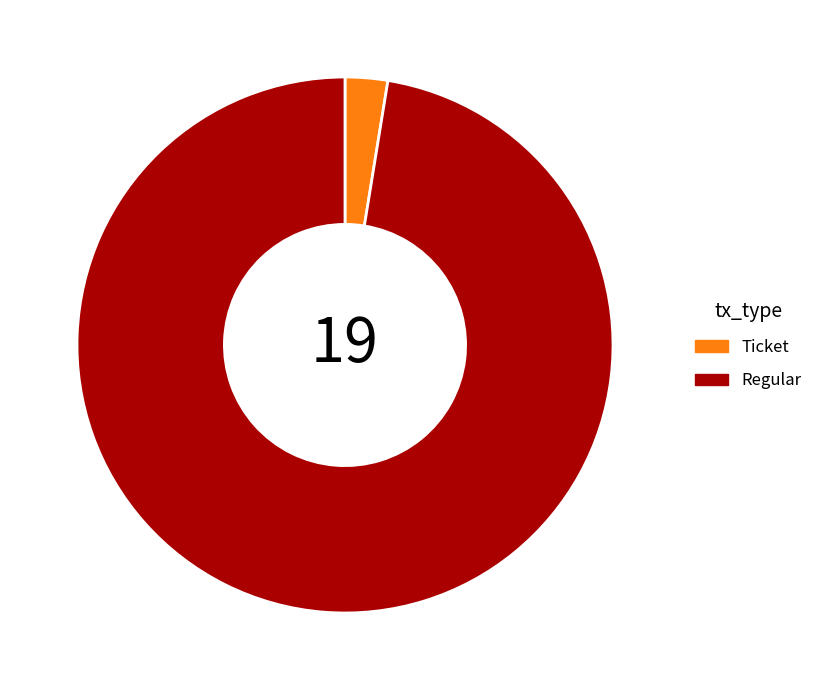

Is the sum of Regular and Ticket greater than half?

Yes